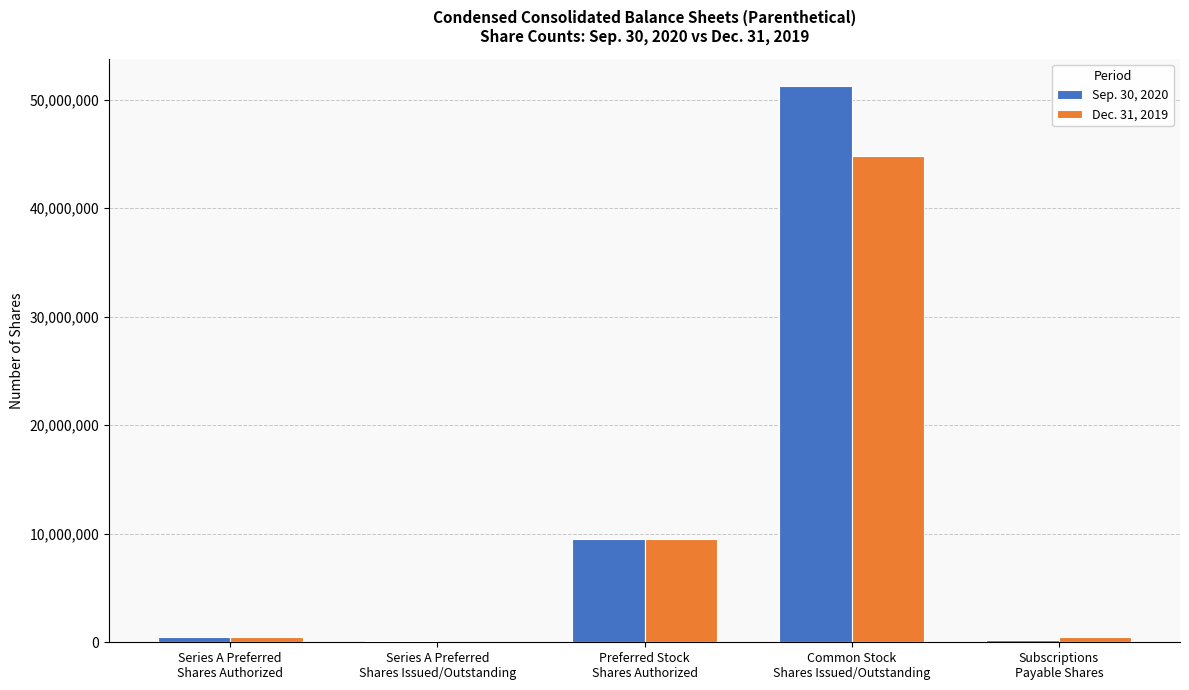

What is the maximum value shown in the chart?

51235305